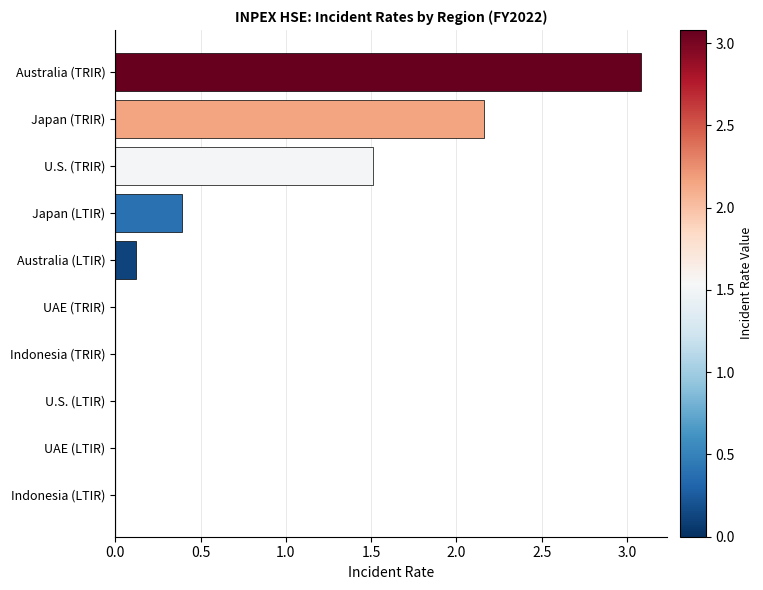

What is the approximate value at Australia (TRIR)?

3.1